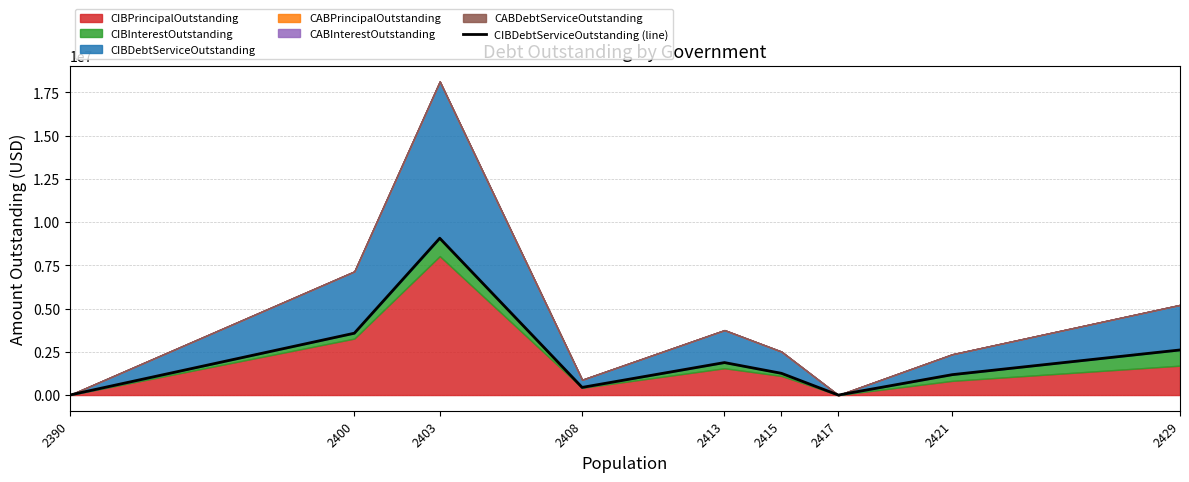

True or false: there are more than 1 points higher than both neighbors.

True